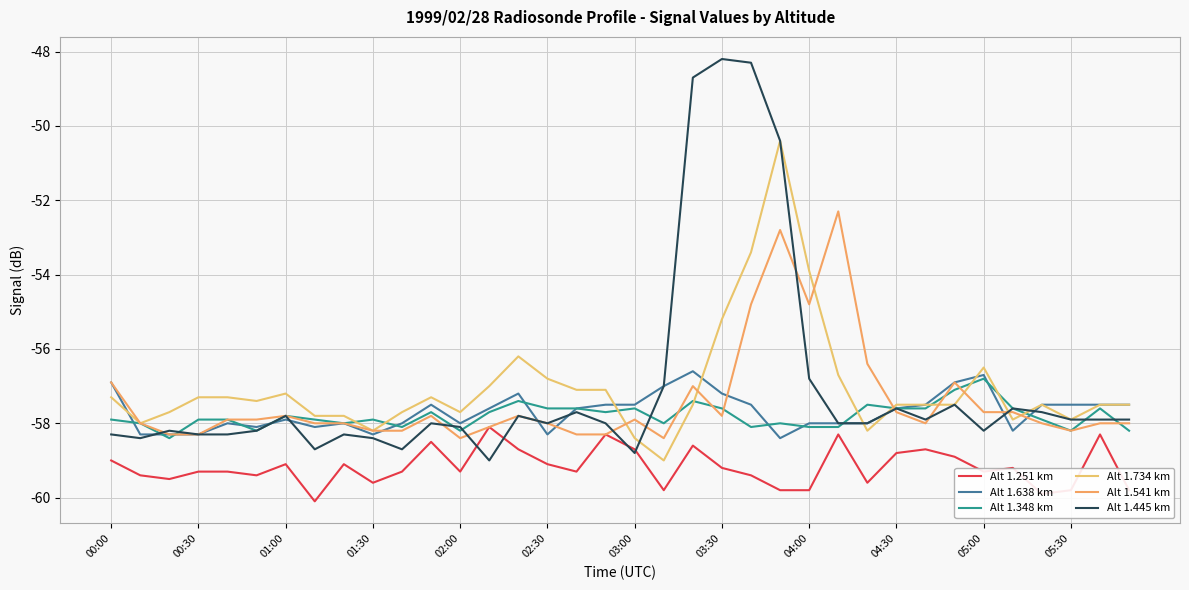

Where is the first local minimum for Alt 1.541 km?

02:00